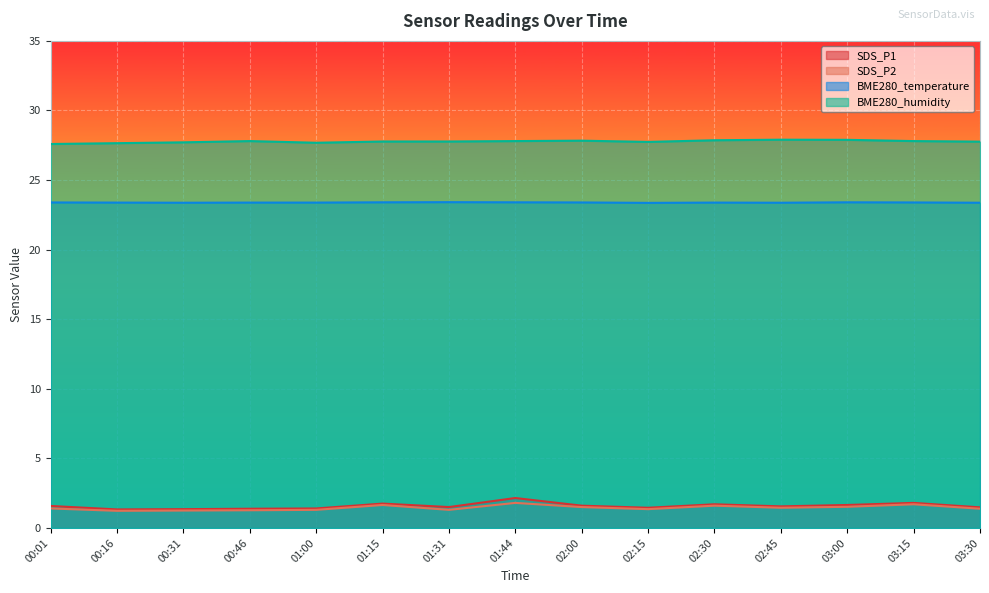

Between 00:16 and 01:44, which is larger?

01:44